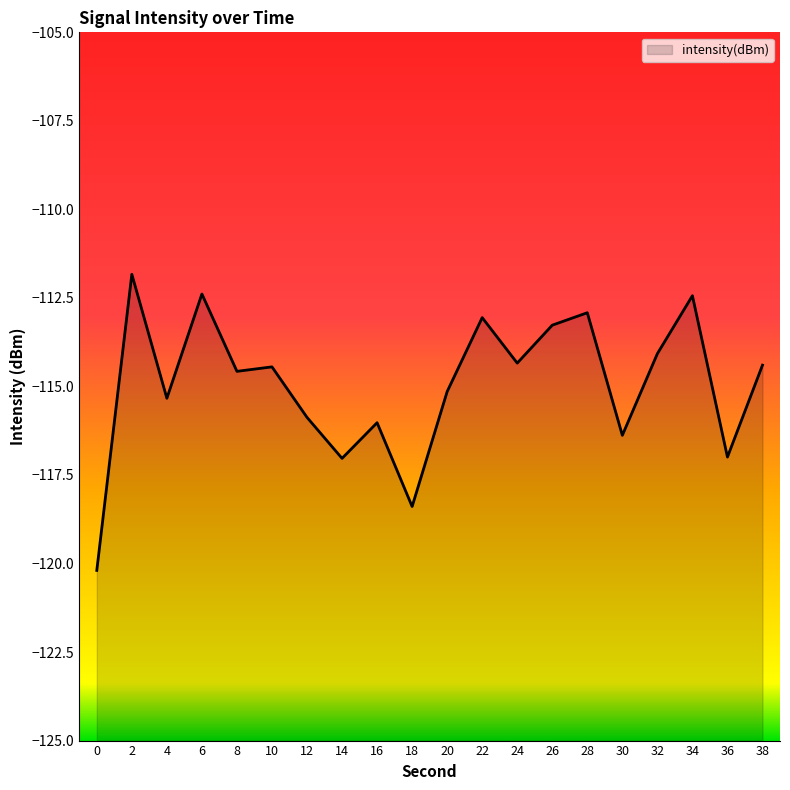

At which label does the data first exceed -114?

2